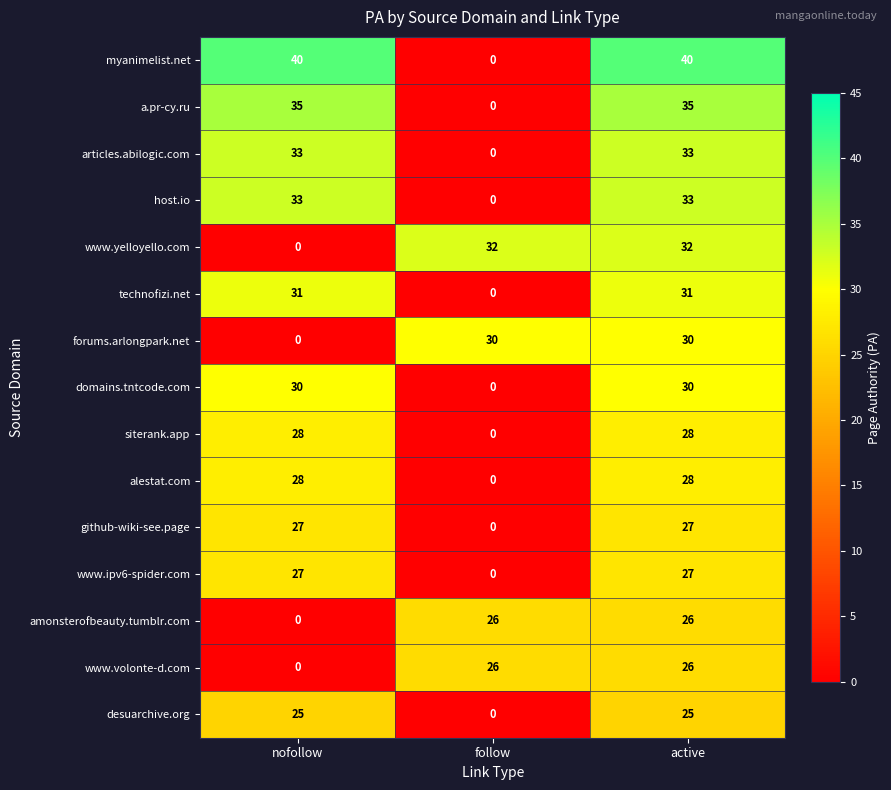

What is the spread (max minus min) of values at active?

15